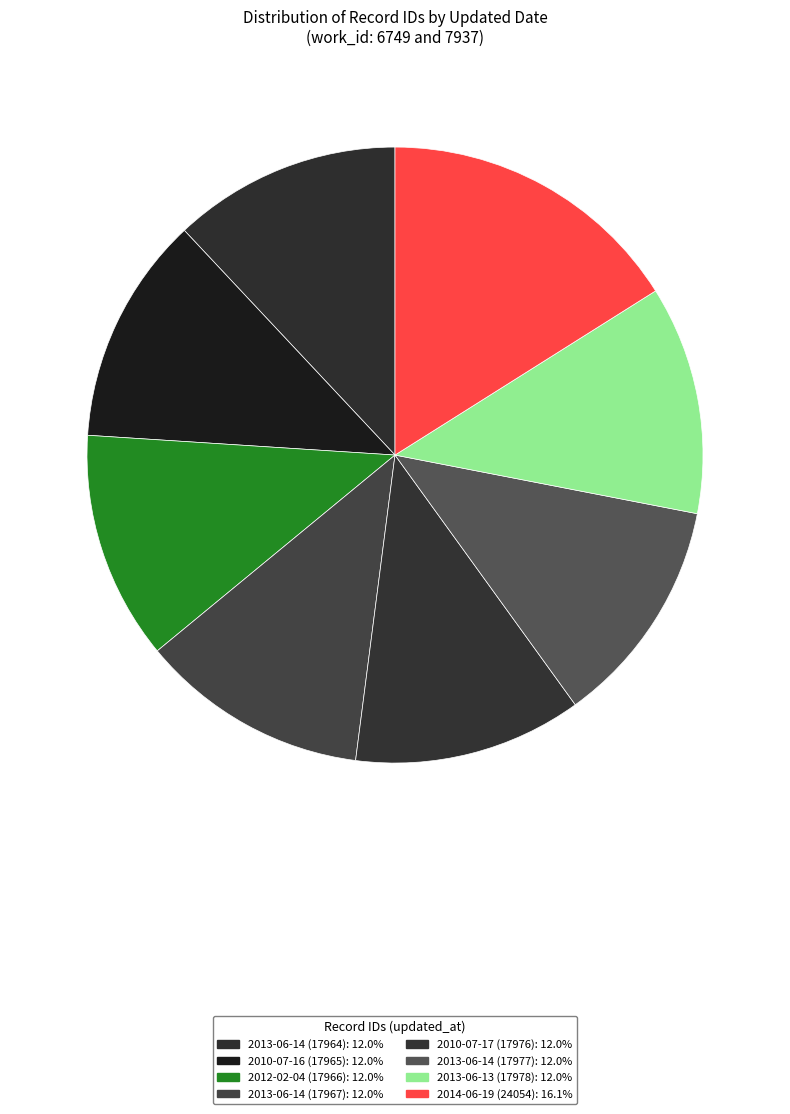

To the nearest percent, what is the average slice percentage?

12%